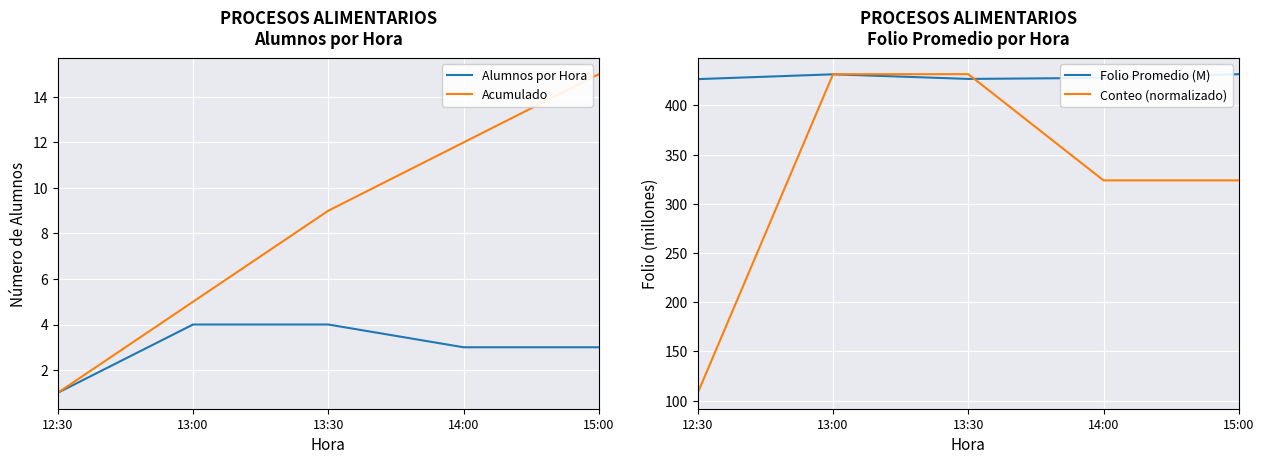

How many distinct data groups are displayed?

4